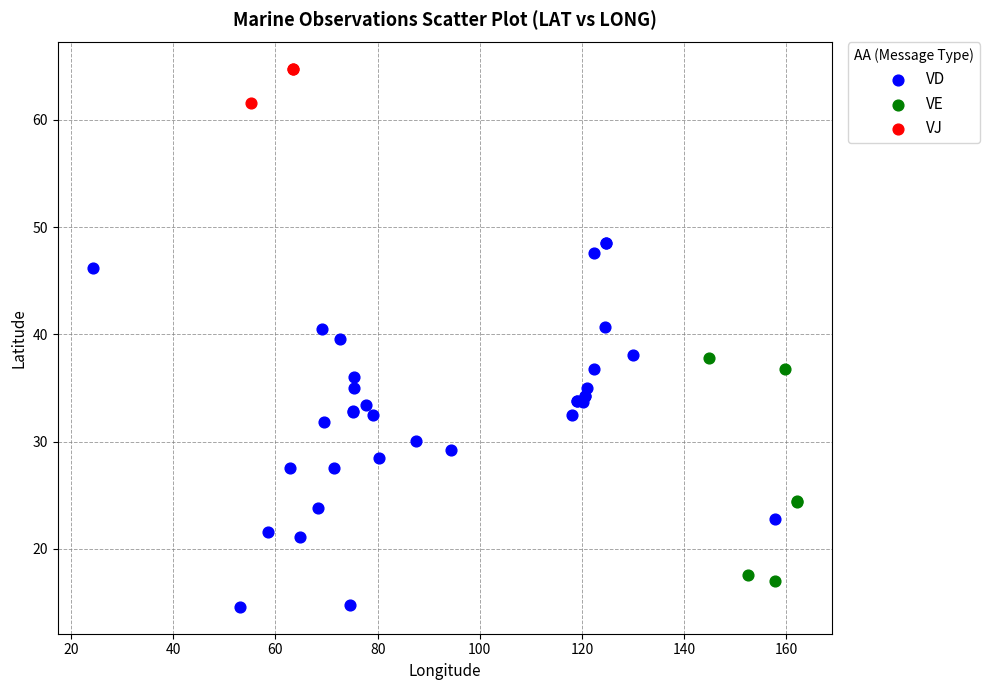

Which series contains the lowest Y value?

VD